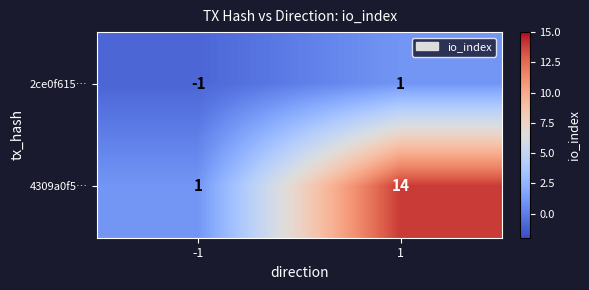

At which category is the sum across all series the highest?

1